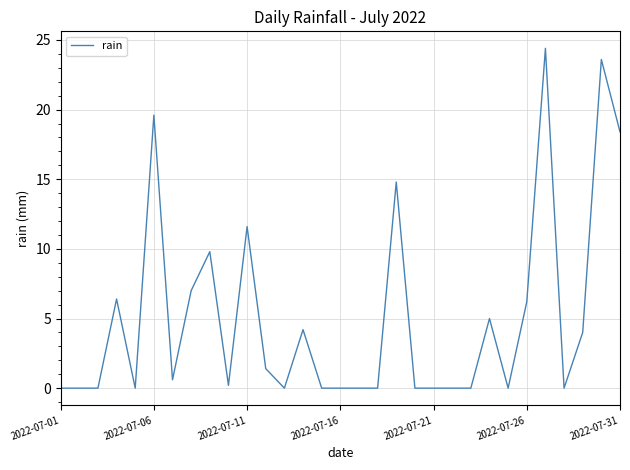

True or false: there are more than 2 points higher than both neighbors.

True